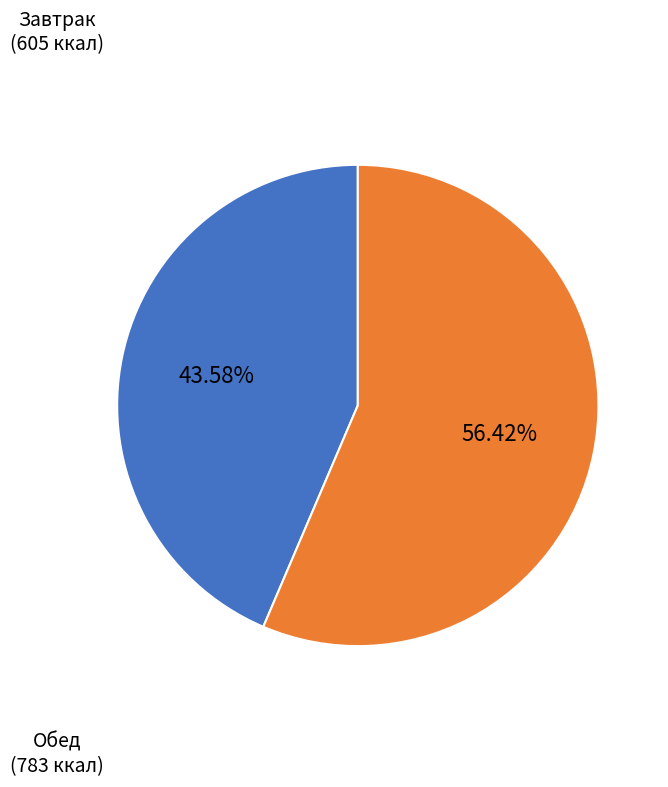

Is there a majority slice in this chart?

Yes